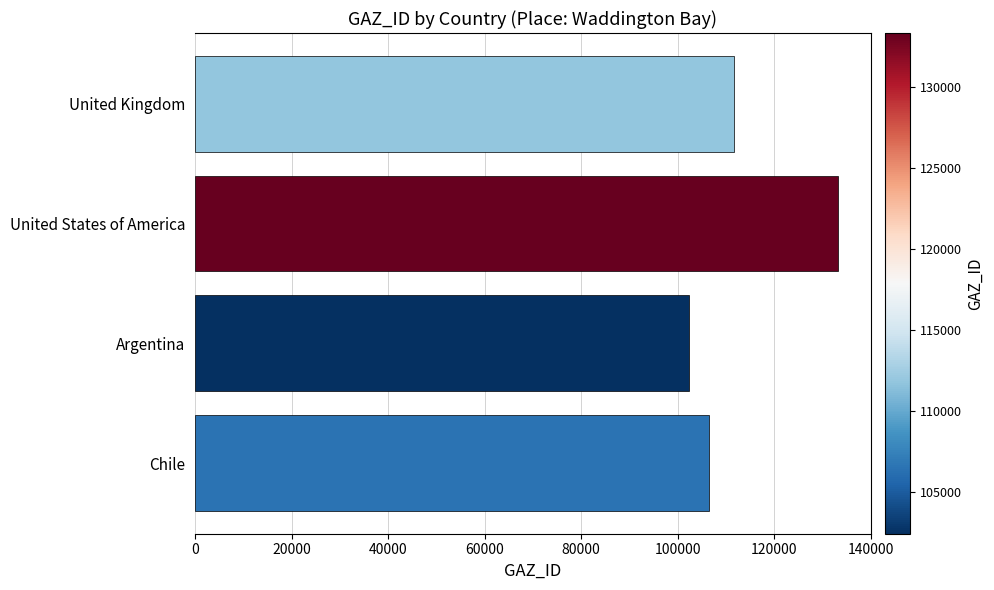

Rank the categories by value from lowest to highest.

Argentina, Chile, United Kingdom, United States of America